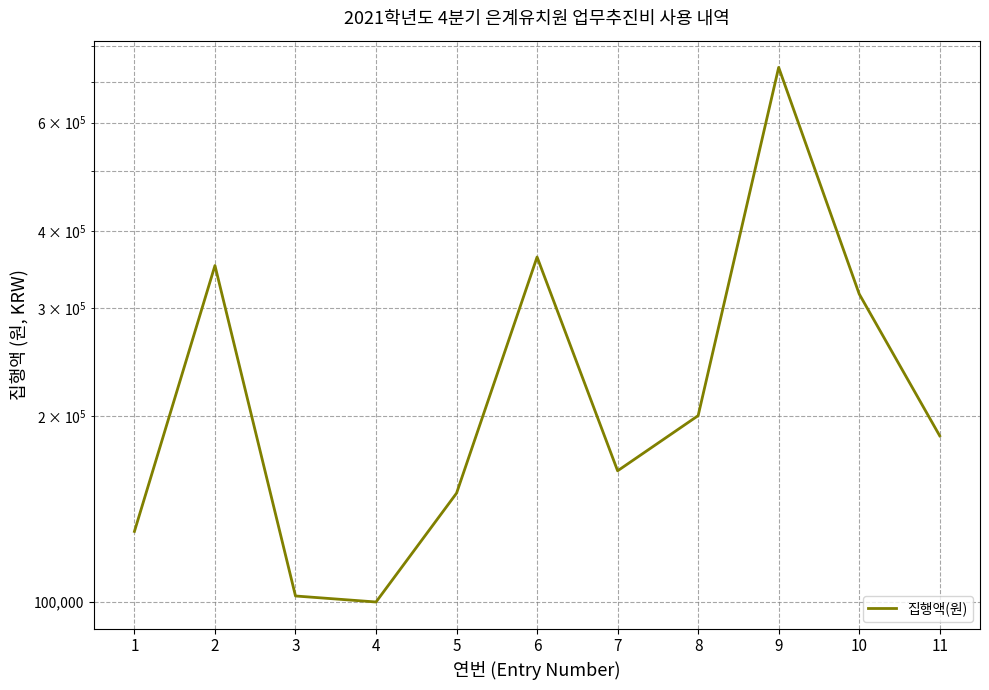

Reading left to right, what are all the values shown in this chart?

1=130000	2=351600	3=102100	4=99830	5=150000	6=363000	7=163100	8=200500	9=738020	10=316100	11=185900